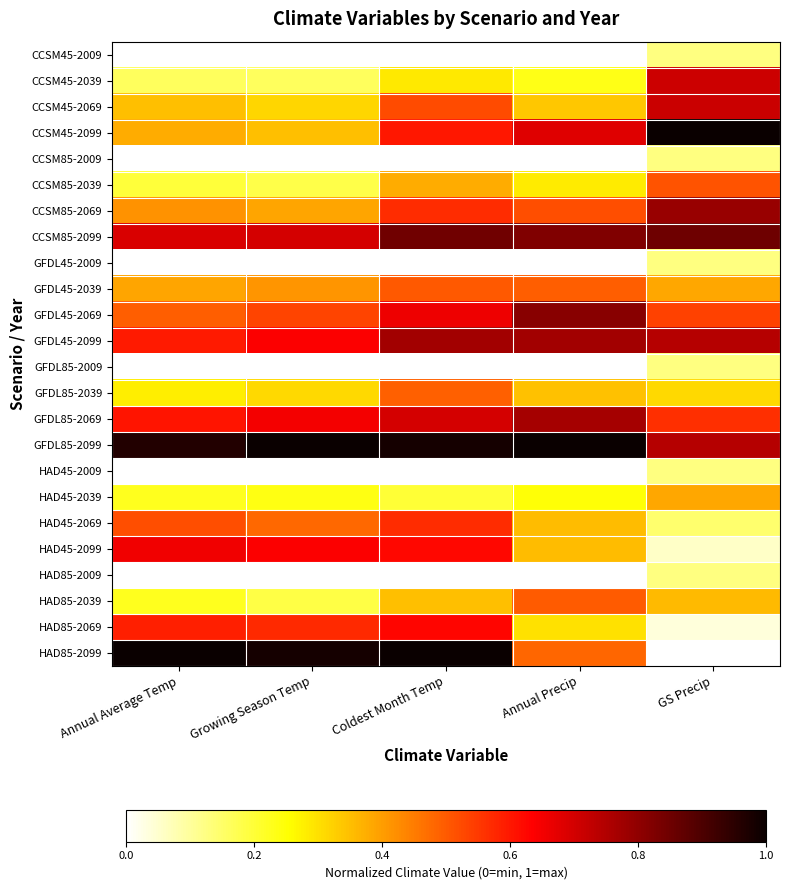

At how many categories does at least one series exceed 0?

5